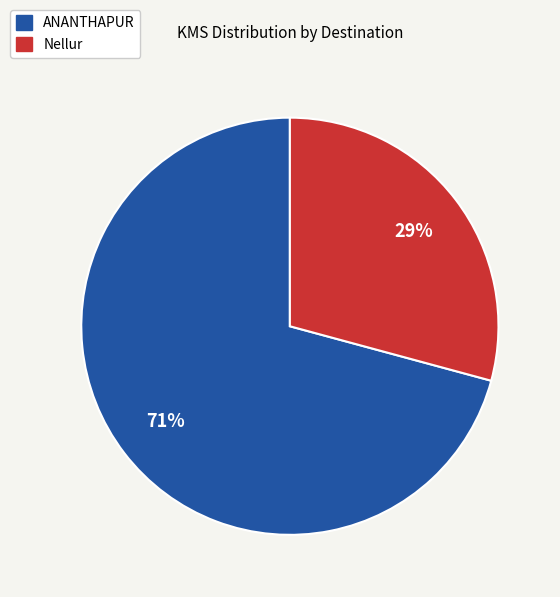

How many segments does this pie chart have?

2